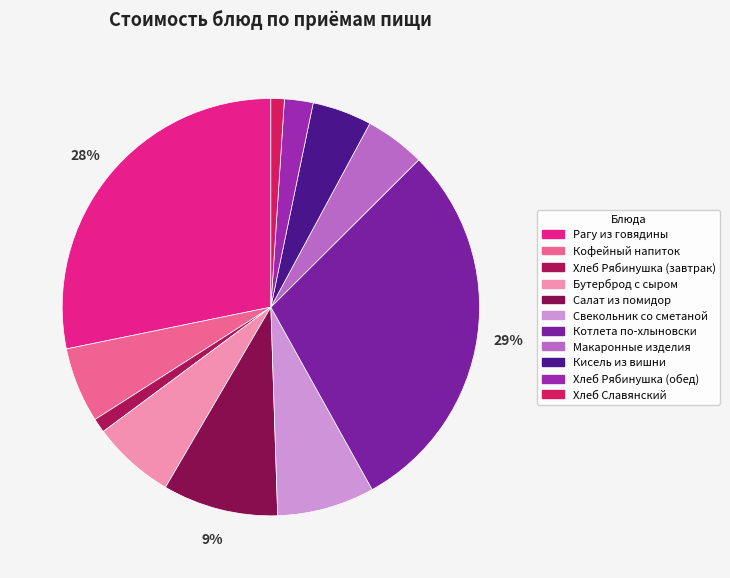

What is the ratio of the value at Бутерброд с сыром to the value at Котлета по-хлыновски?

0.2